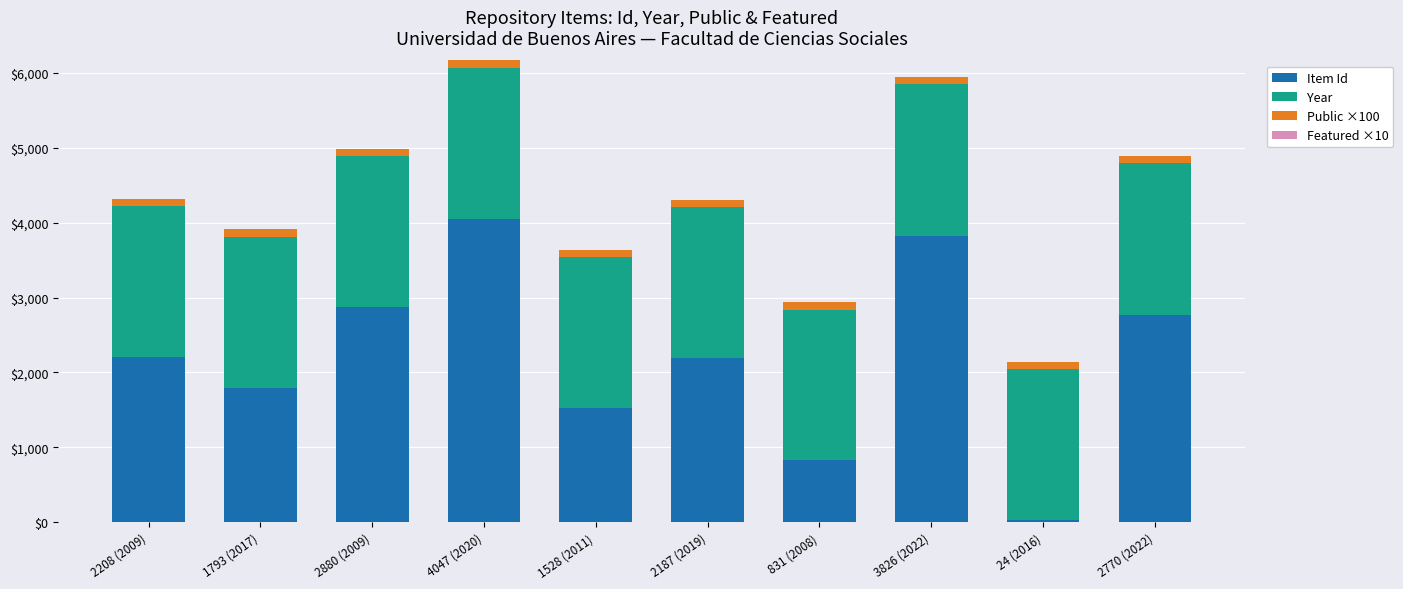

What is the maximum value for Item Id?

4047